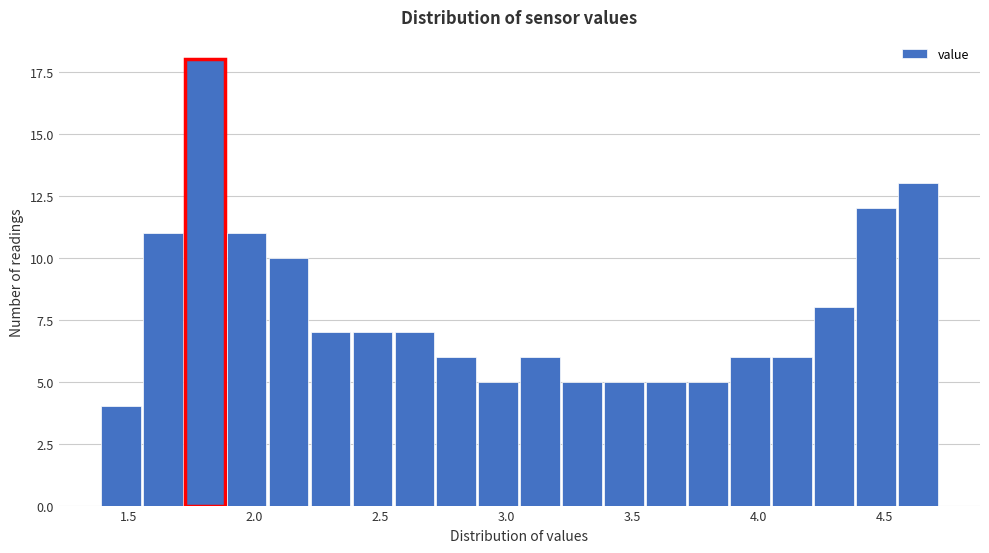

Around what value on the x-axis is the tallest bar? Give the approximate position of its centre, as read against the axis.

1.80